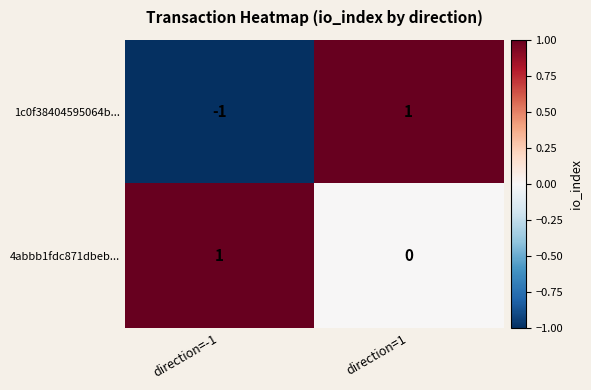

Reading right to left, extract all data points from this chart.

1c0f38404595064b...: direction=1=1	direction=-1=-1
4abbb1fdc871dbeb...: direction=1=0	direction=-1=1